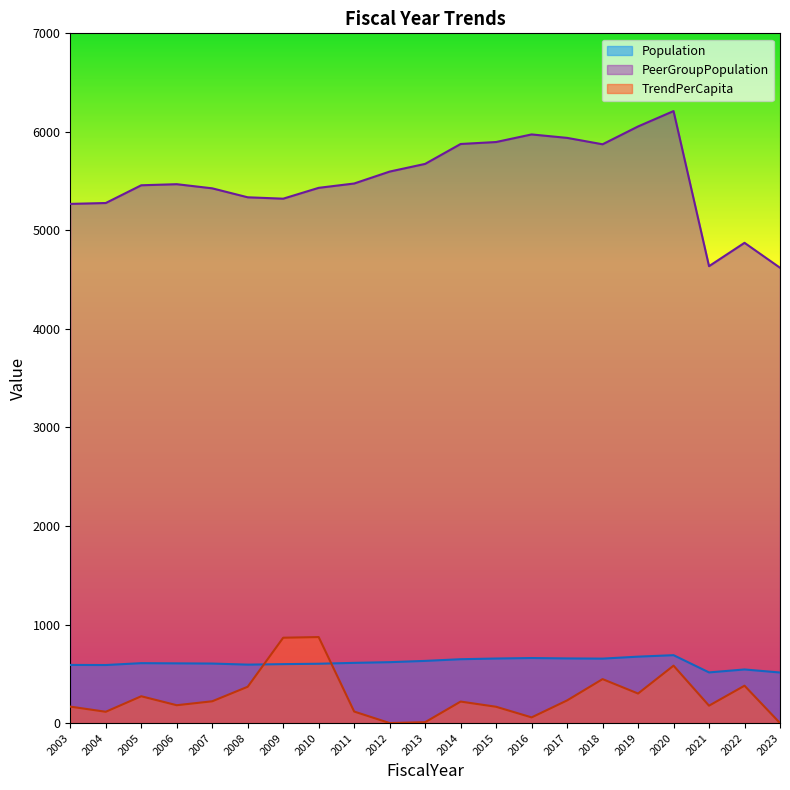

How many lines are shown in the chart?

3